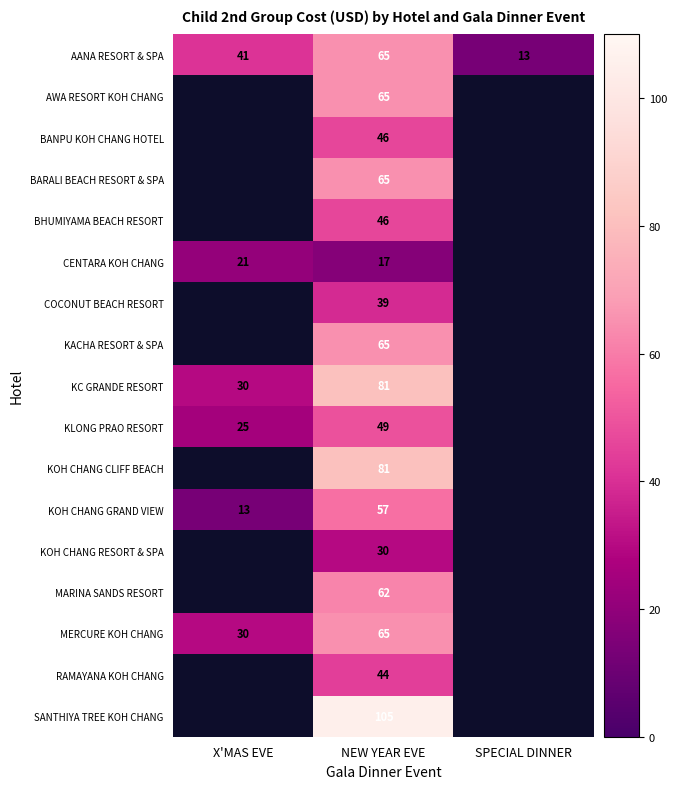

How many AANA RESORT & SPA values are between 13 and 65?

3